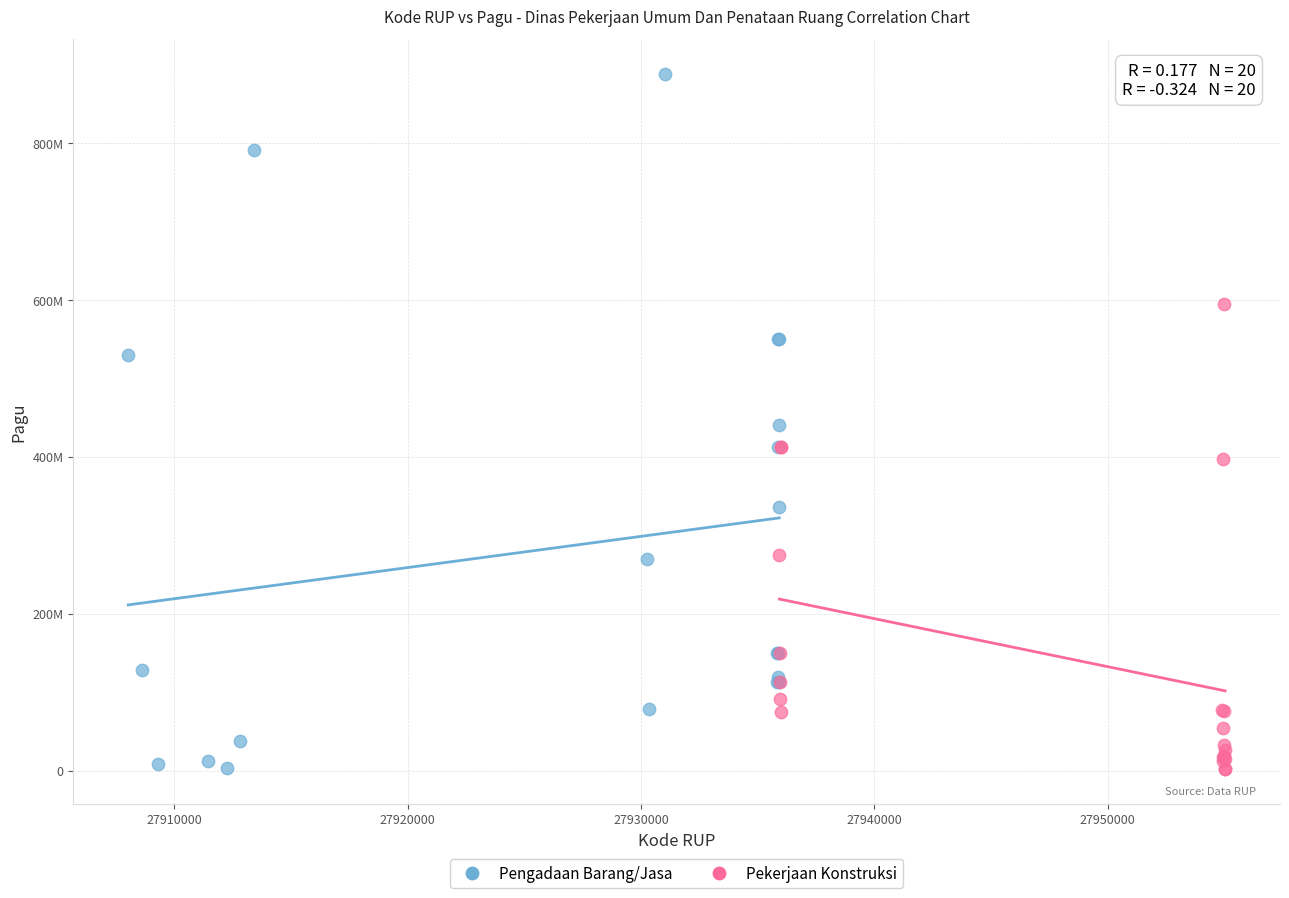

What are all the series names shown in the legend?

Pengadaan Barang/Jasa, Pekerjaan Konstruksi